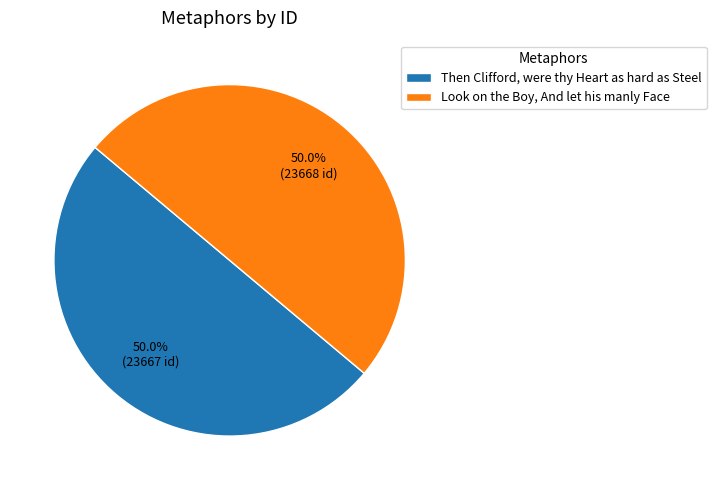

What percentage do Then Clifford, were thy Heart as hard as Steel and Look on the Boy, And let his manly Face together represent?

100.0%